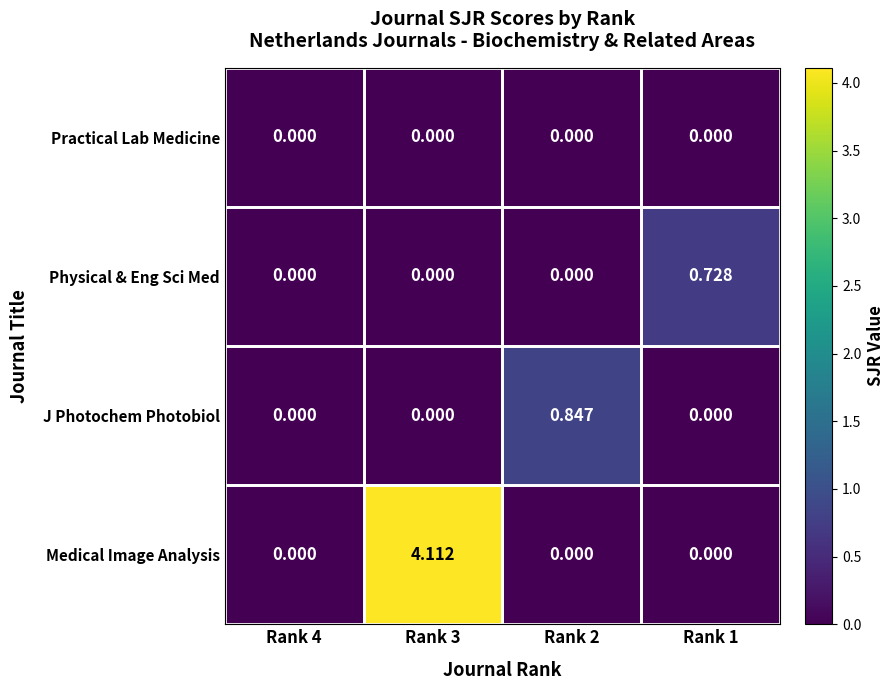

List the series in order of their peak value, highest first.

Medical Image Analysis, J Photochem Photobiol, Physical & Eng Sci Med, Practical Lab Medicine